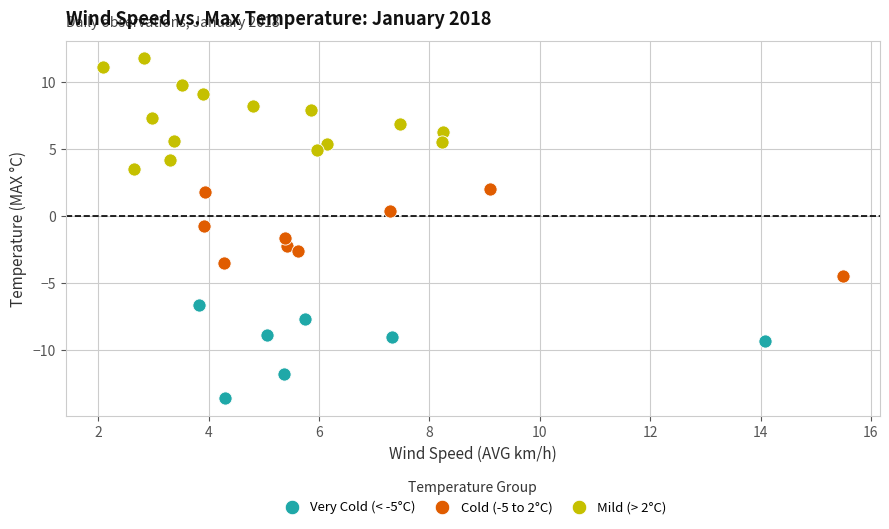

Which series contains the lowest Y value?

Very Cold (< -5°C)